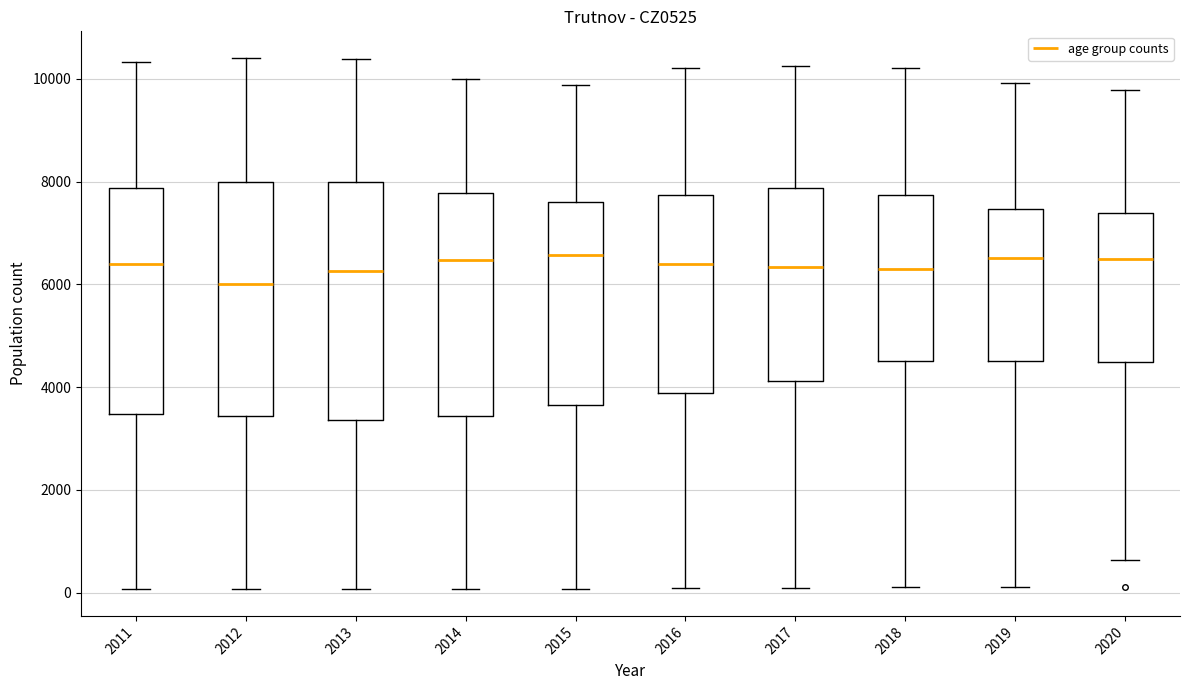

Reading left to right, transcribe this box plot: for each box, give where its median line is, the range the box spans, and where its two whiskers end, as read against the y-axis. The values are not printed on the chart, so give them approximately, as read against the axis.

2011: median 6400, box 3400 to 7800, whiskers 0 to 10400
2012: median 6000, box 3400 to 8000, whiskers 0 to 10400
2013: median 6200, box 3400 to 8000, whiskers 0 to 10400
2014: median 6400, box 3400 to 7800, whiskers 0 to 10000
2015: median 6600, box 3600 to 7600, whiskers 0 to 9800
2016: median 6400, box 3800 to 7800, whiskers 0 to 10200
2017: median 6400, box 4200 to 7800, whiskers 0 to 10200
2018: median 6400, box 4600 to 7800, whiskers 0 to 10200
2019: median 6600, box 4600 to 7400, whiskers 200 to 10000
2020: median 6400, box 4400 to 7400, whiskers 600 to 9800